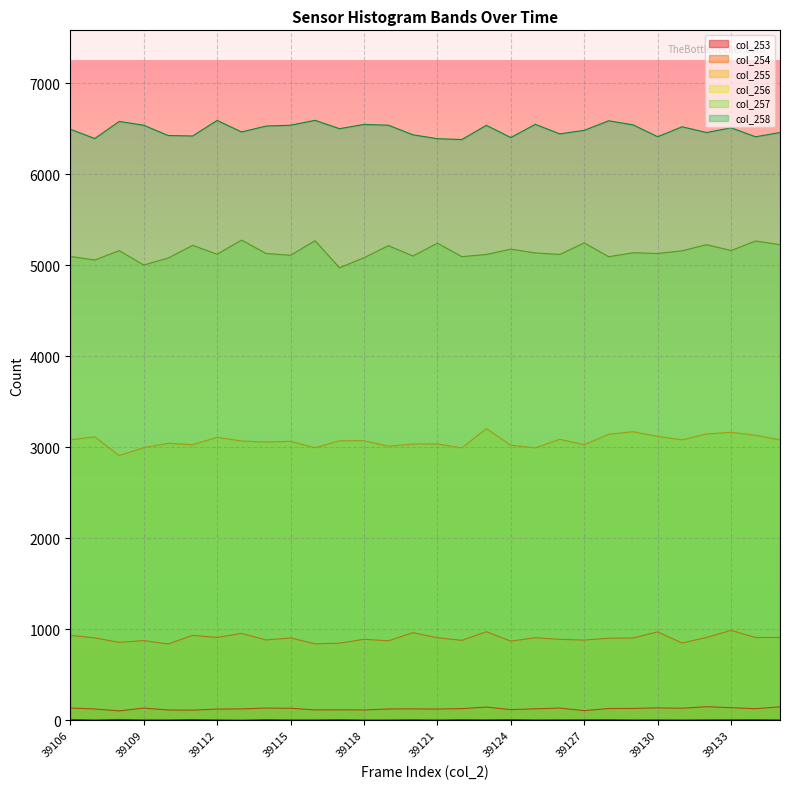

True or false: col_256 and col_253 cross at least once.

False